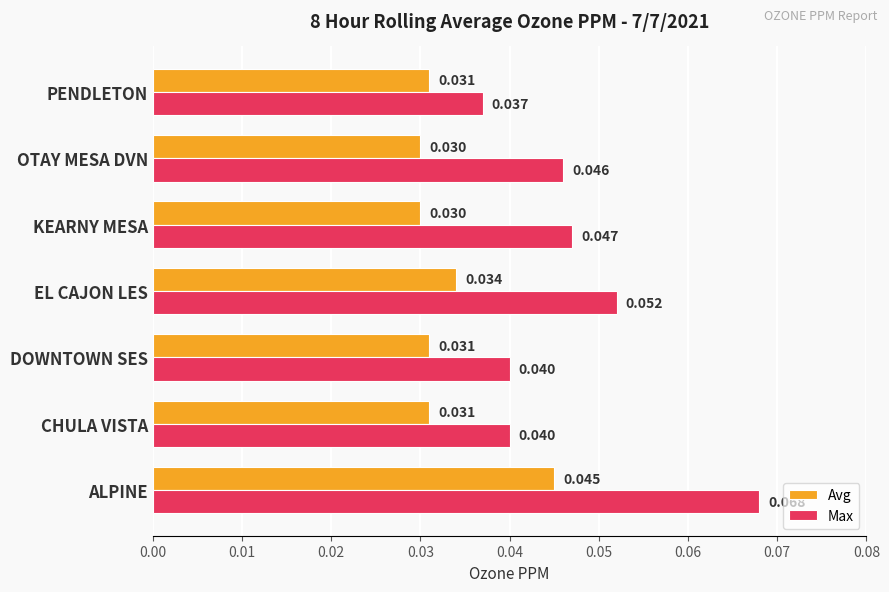

Is the value of Max at ALPINE greater than the value of Avg at PENDLETON?

Yes